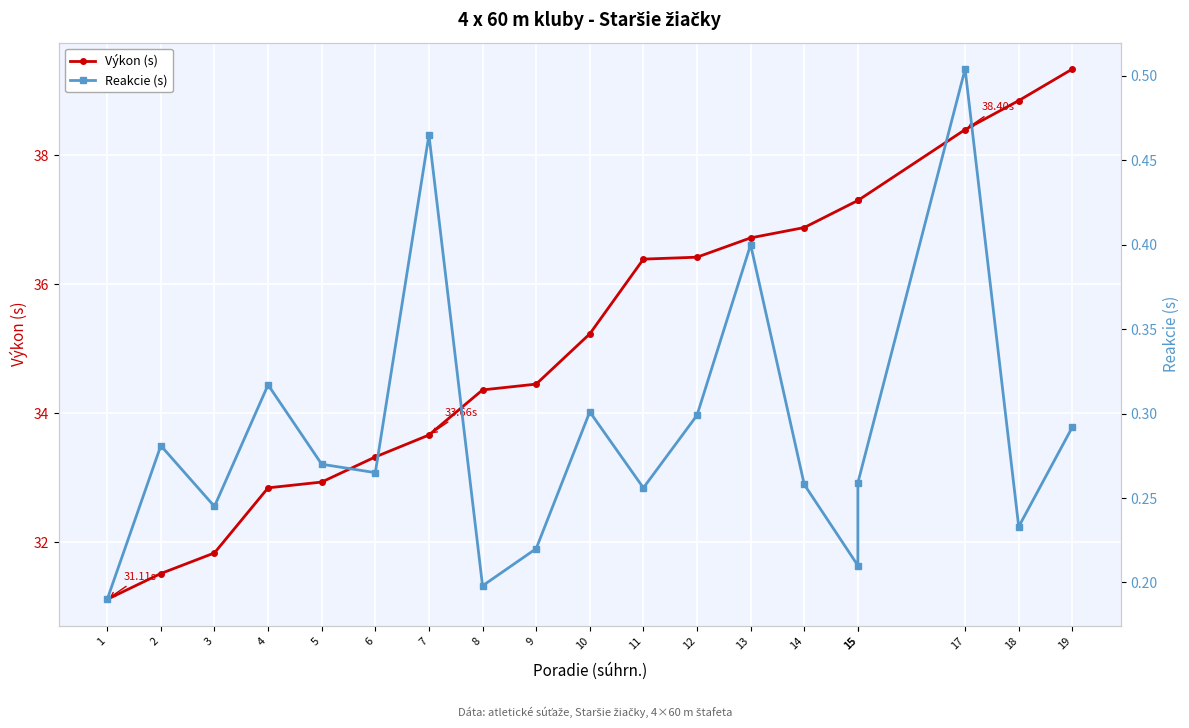

What are all the series names shown in the legend?

Výkon (s), Reakcie (s)